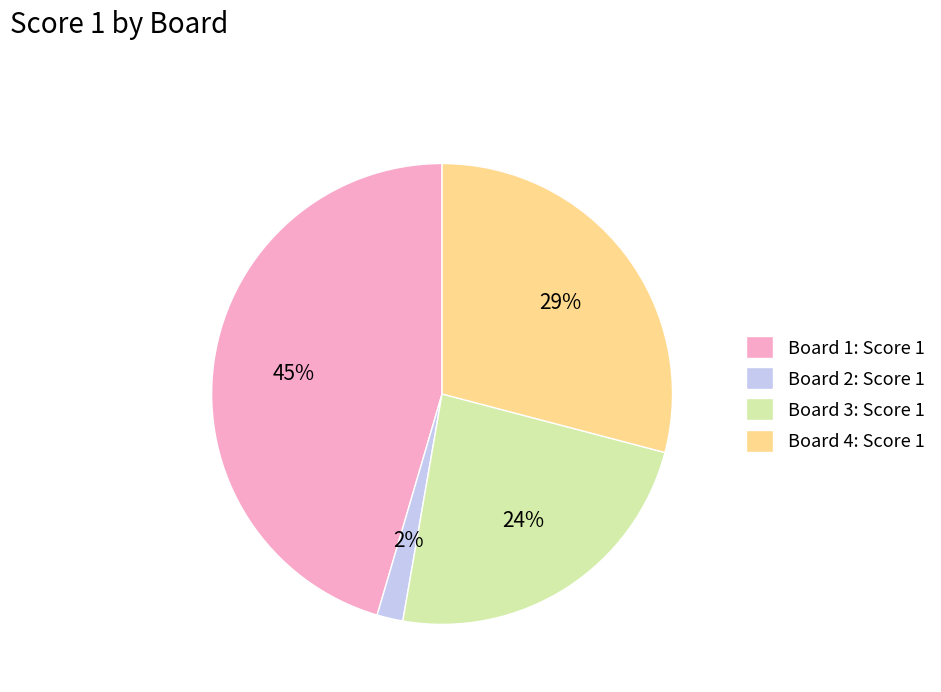

Is there a majority slice in this chart?

No